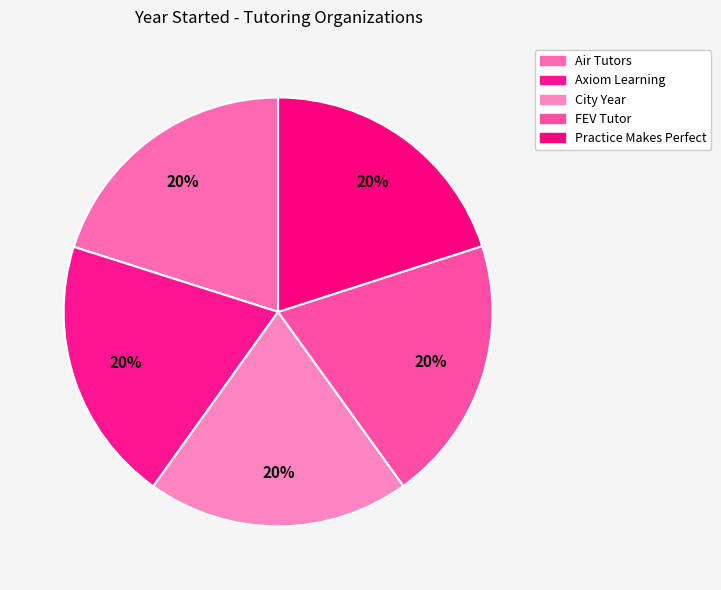

How many slices are in this pie chart?

5